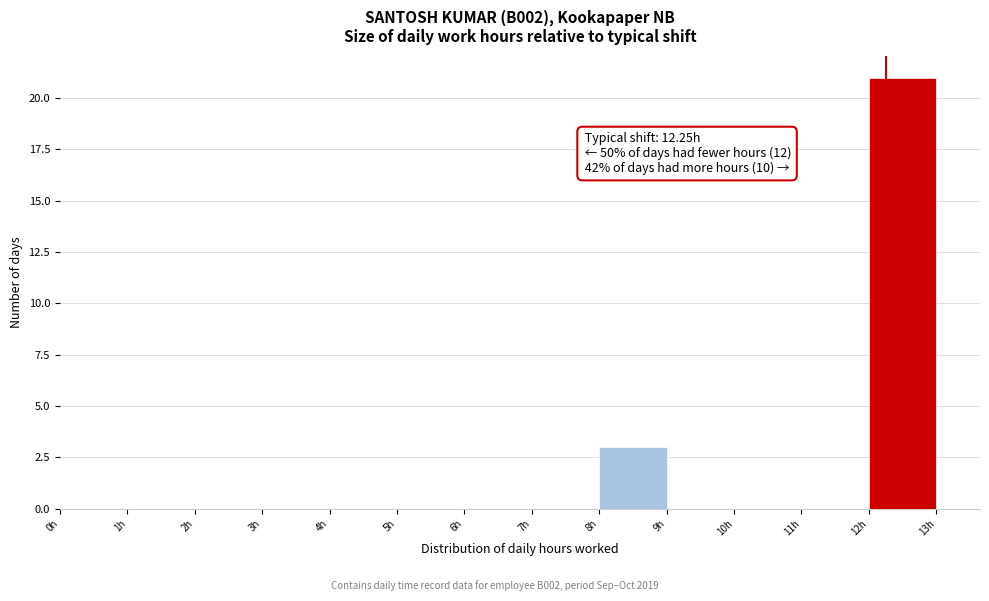

Over which range of the x-axis is the bar tallest?

12 to 13